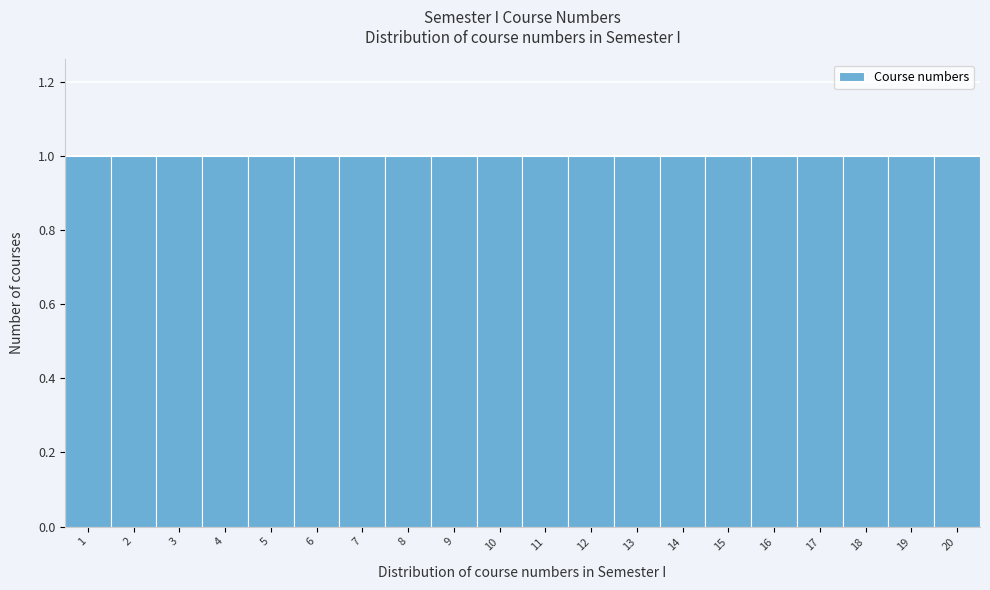

How tall is the bar that spans 1.5 to 2.5 on the x-axis? The values are not printed on the chart, so give them approximately, as read against the axis.

1